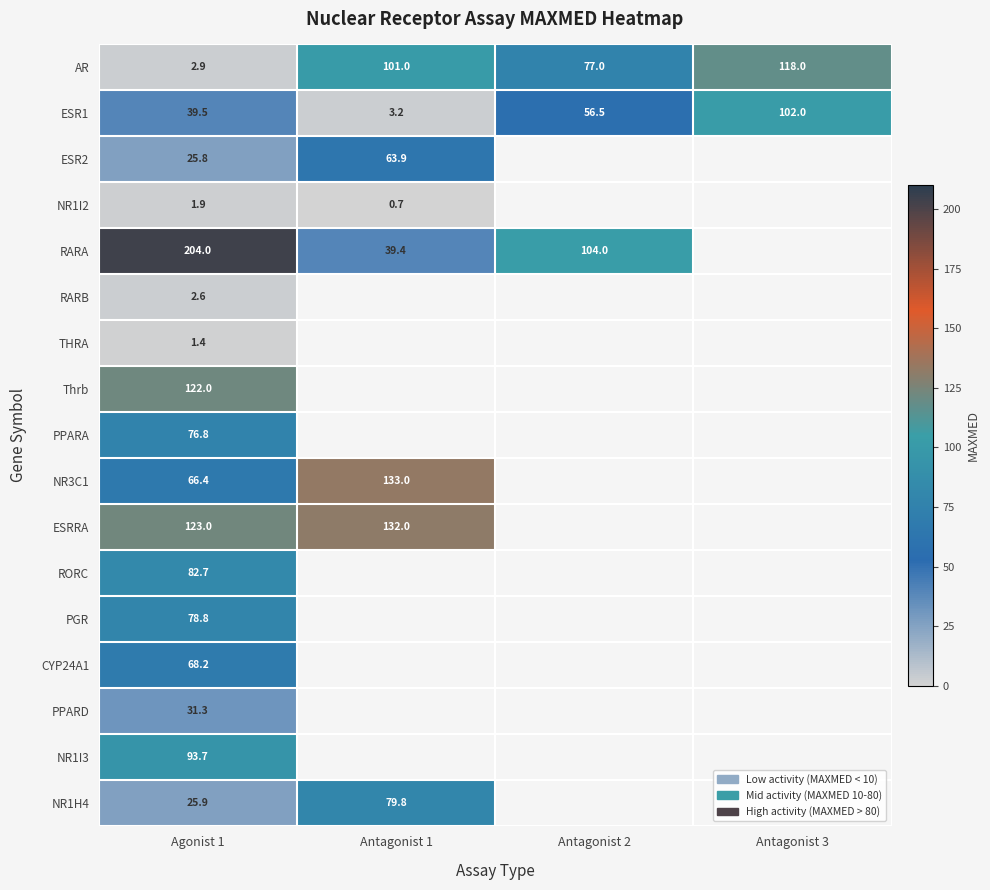

Is the value of ESR2 at Antagonist 1 greater than the value of PGR at Antagonist 1?

No